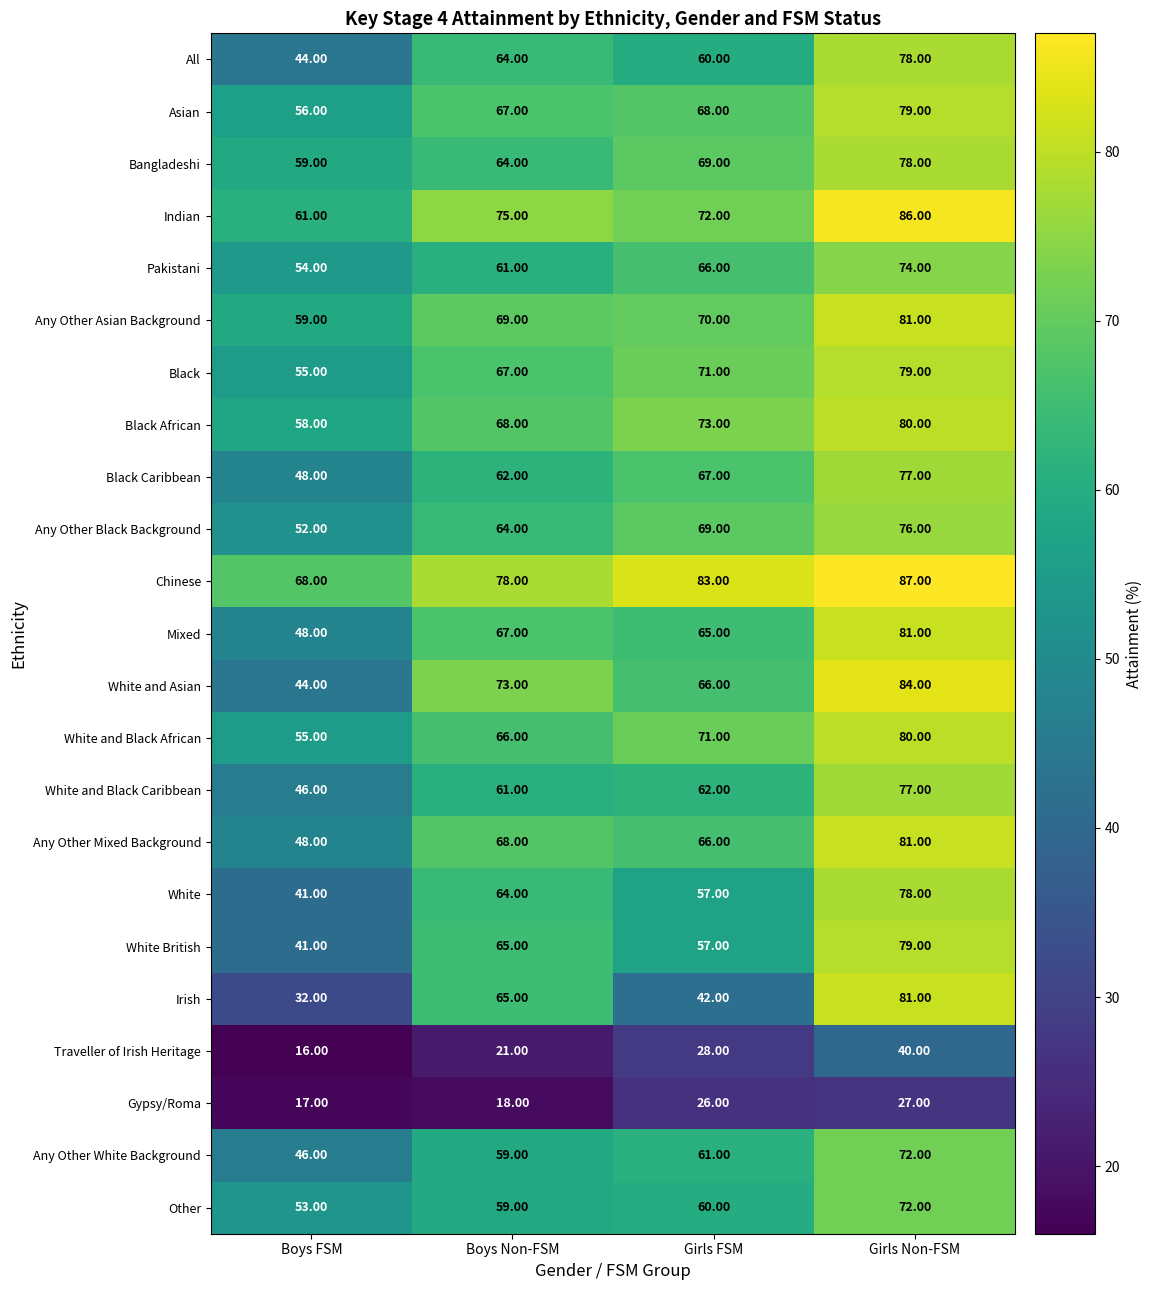

Which series changed the most between Boys FSM and Boys Non-FSM?

Irish